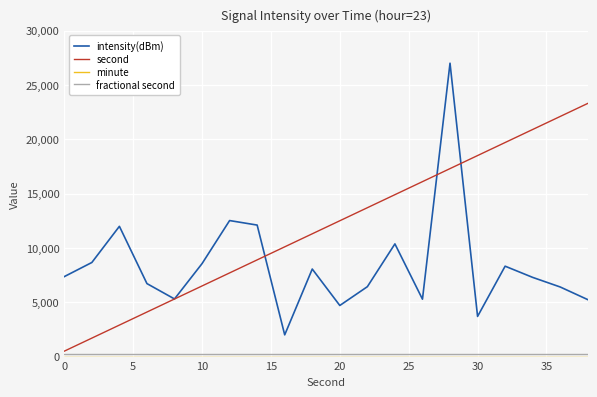

How many categories are shown in the chart?

20